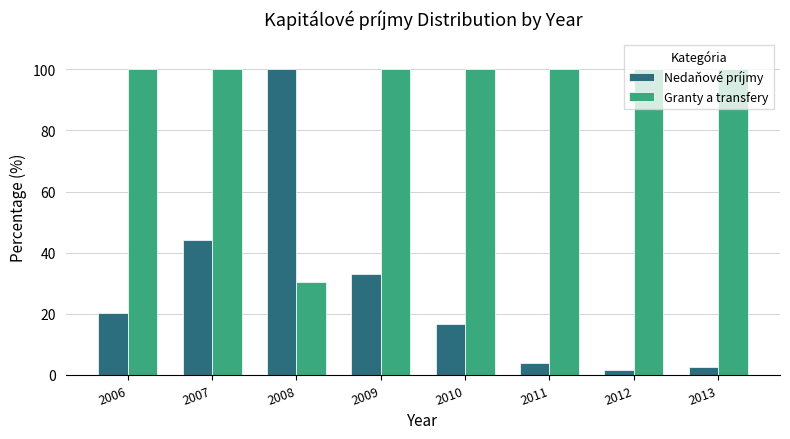

What is the total value across all series at 2011?

103.9